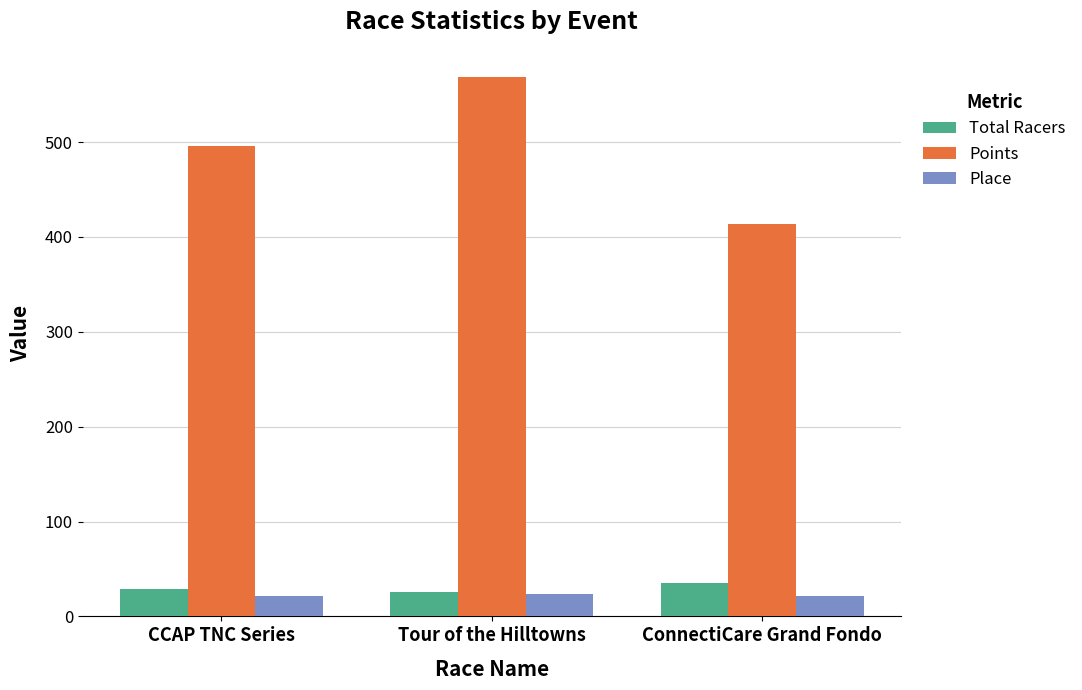

What is the label of the 3rd bar from the right?

CCAP TNC Series